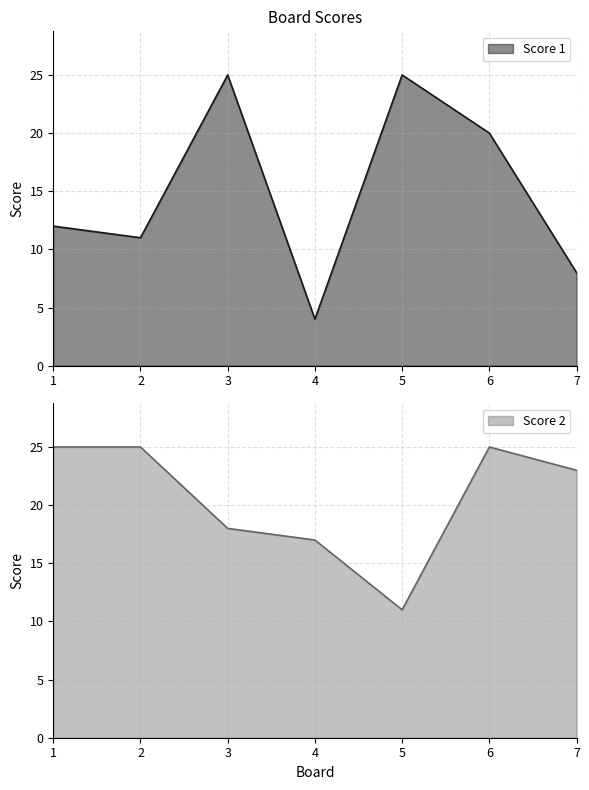

What is the greatest value displayed?

25